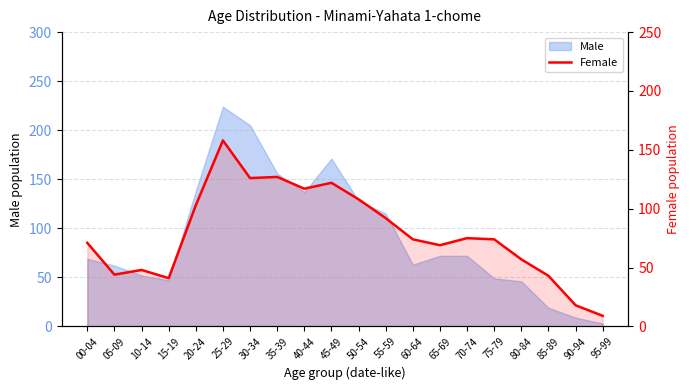

Is it true that the value at 55-59 is 147?

False